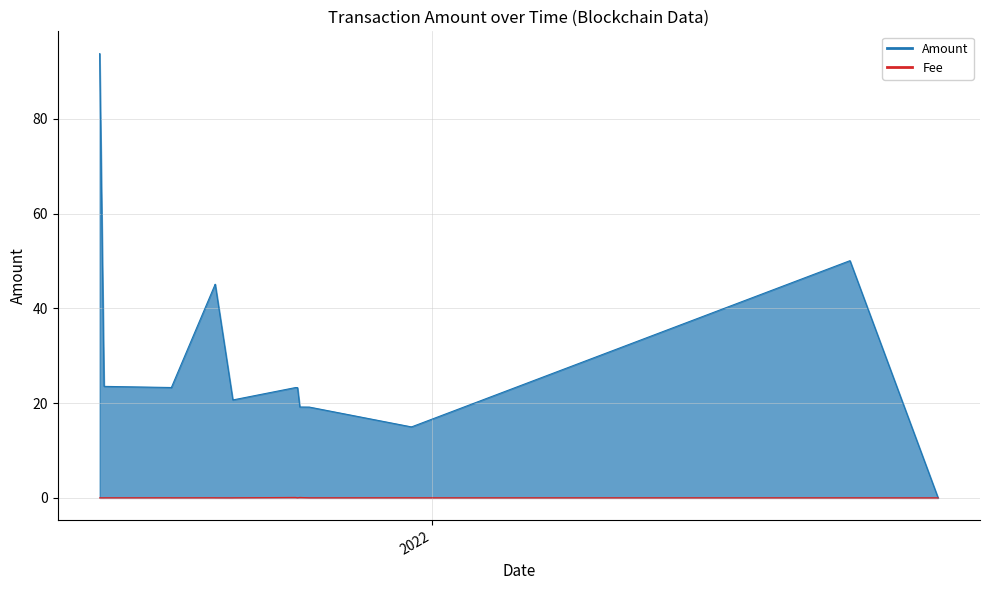

What is the difference between the maximum and minimum values in the Fee series?

0.1